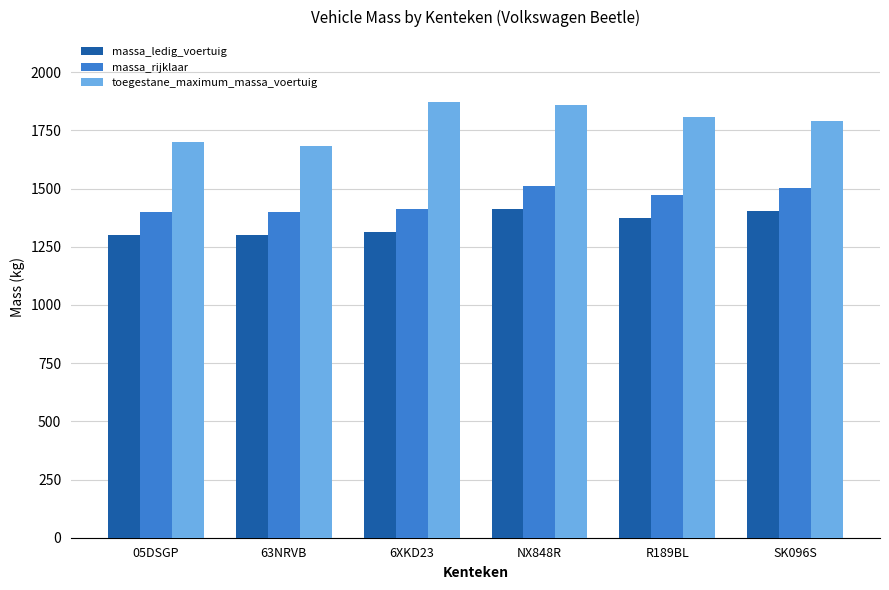

What is the difference between the toegestane_maximum_massa_voertuig values at R189BL and 05DSGP?

109